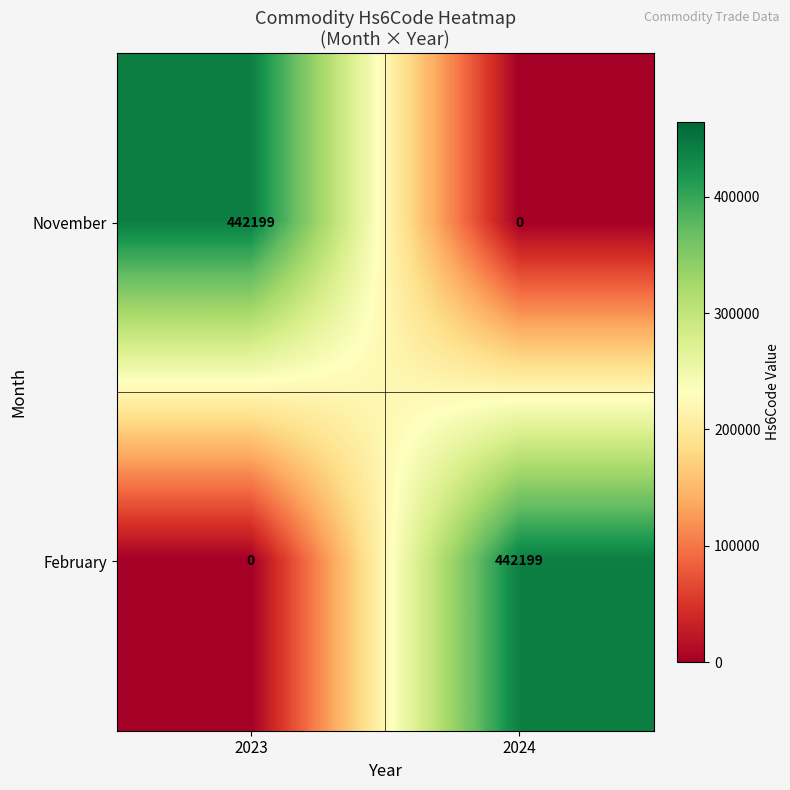

True or false: November has a value of 442199 at 2023.

True